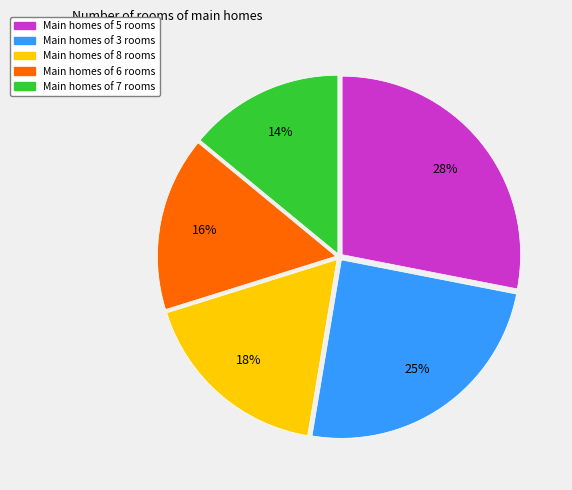

To the nearest percent, what is the average slice percentage?

20%